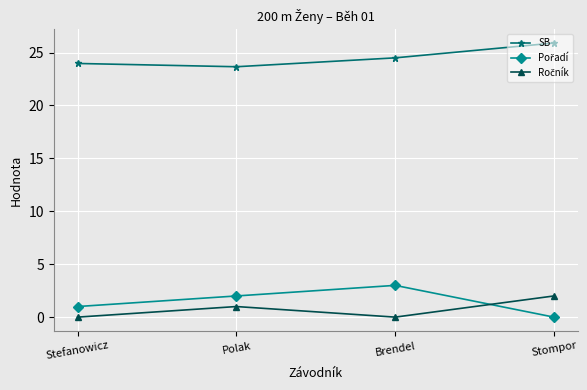

The value of SB at Stompor is 14.8. True or false?

False